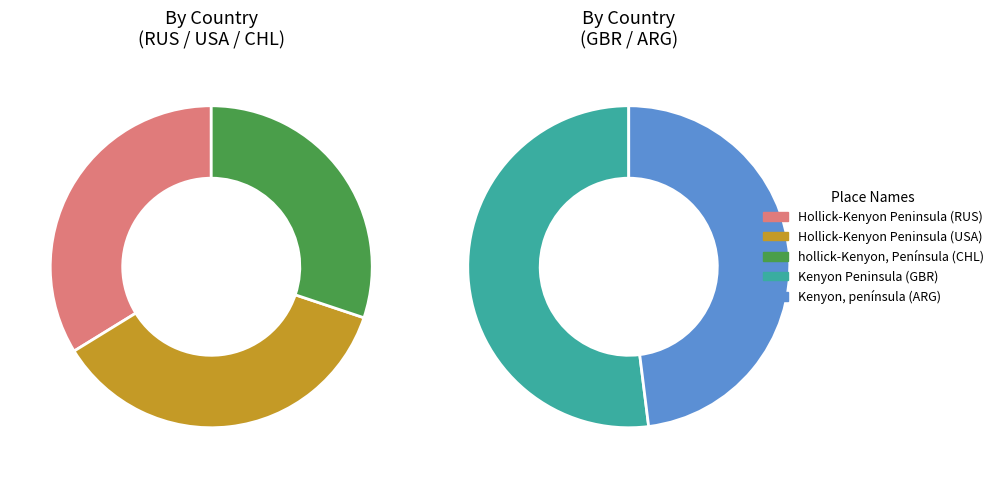

The Hollick-Kenyon Peninsula (USA) slice represents 28% of the pie. True or false?

False